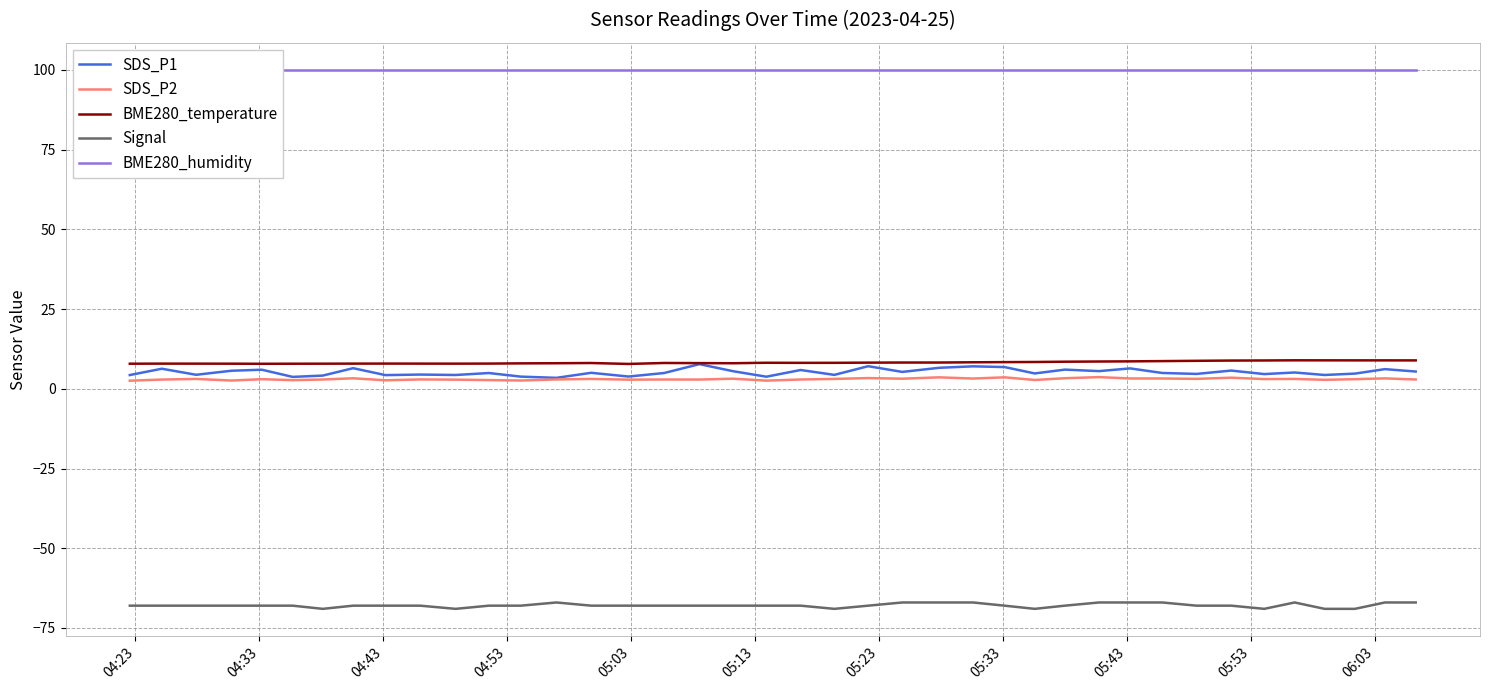

True or false: Signal and SDS_P2 intersect in this chart.

False